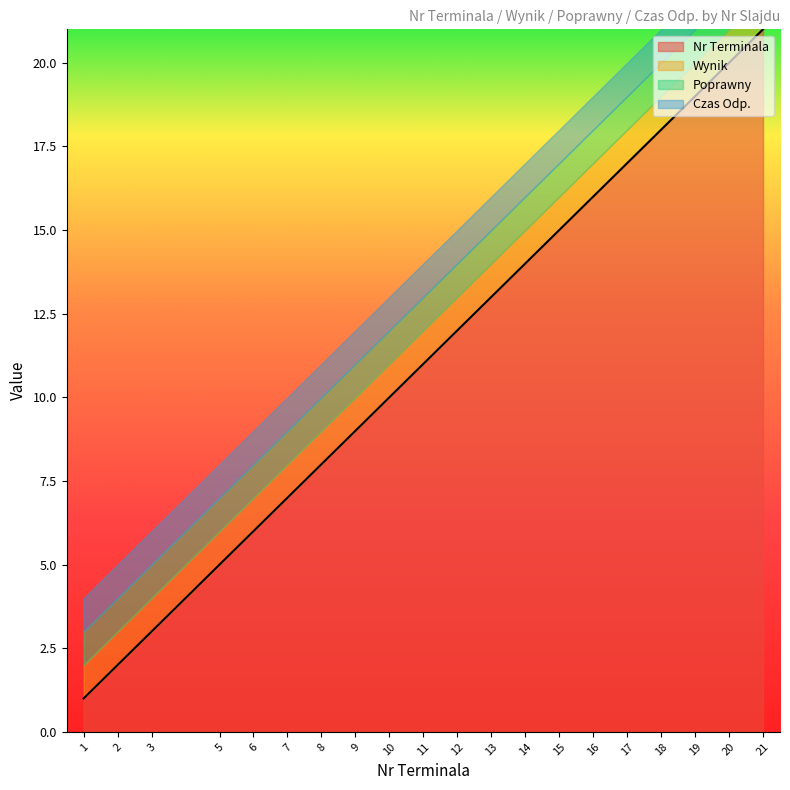

True or false: Wynik has more than 2 points higher than both neighbors.

False